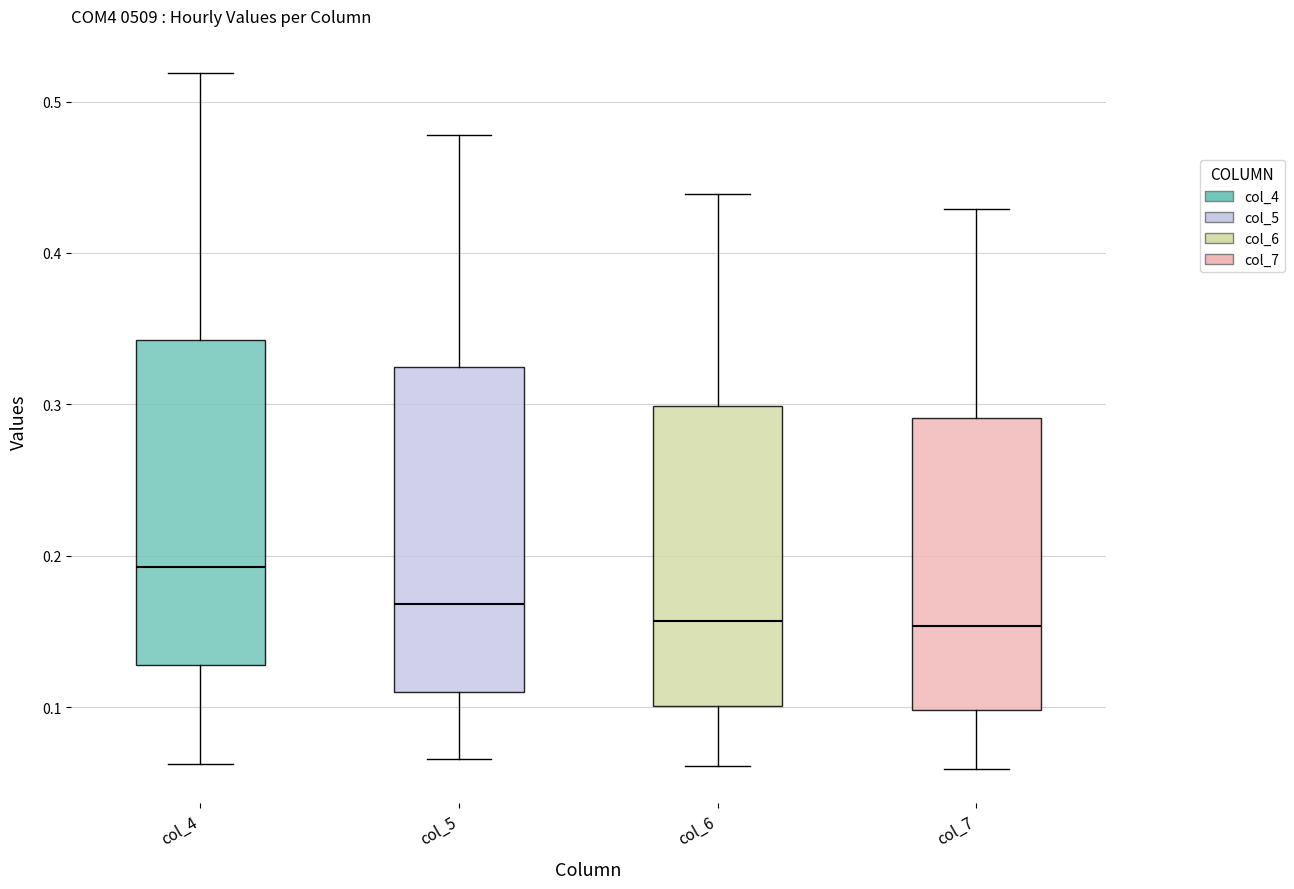

Reading left to right, read every box against the y-axis: the position of its median line, the range the box covers, and the ends of its whiskers. The values are not printed on the chart, so give them approximately, as read against the axis.

col_4: median 0.19, box 0.13 to 0.34, whiskers 0.06 to 0.52
col_5: median 0.17, box 0.11 to 0.32, whiskers 0.07 to 0.48
col_6: median 0.16, box 0.10 to 0.30, whiskers 0.06 to 0.44
col_7: median 0.15, box 0.10 to 0.29, whiskers 0.06 to 0.43